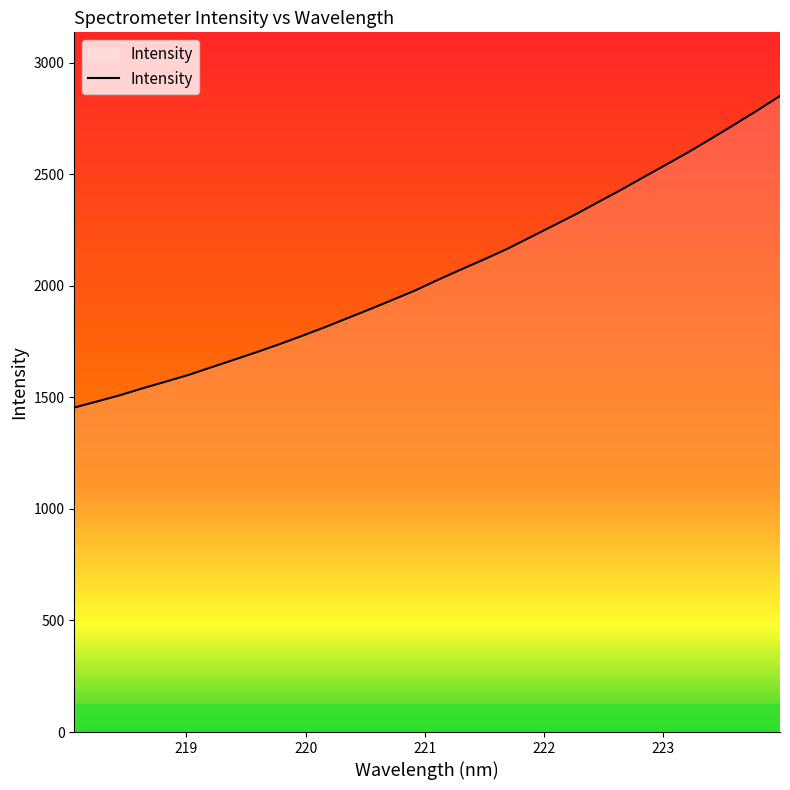

What is the maximum value shown in the chart?

2851.3